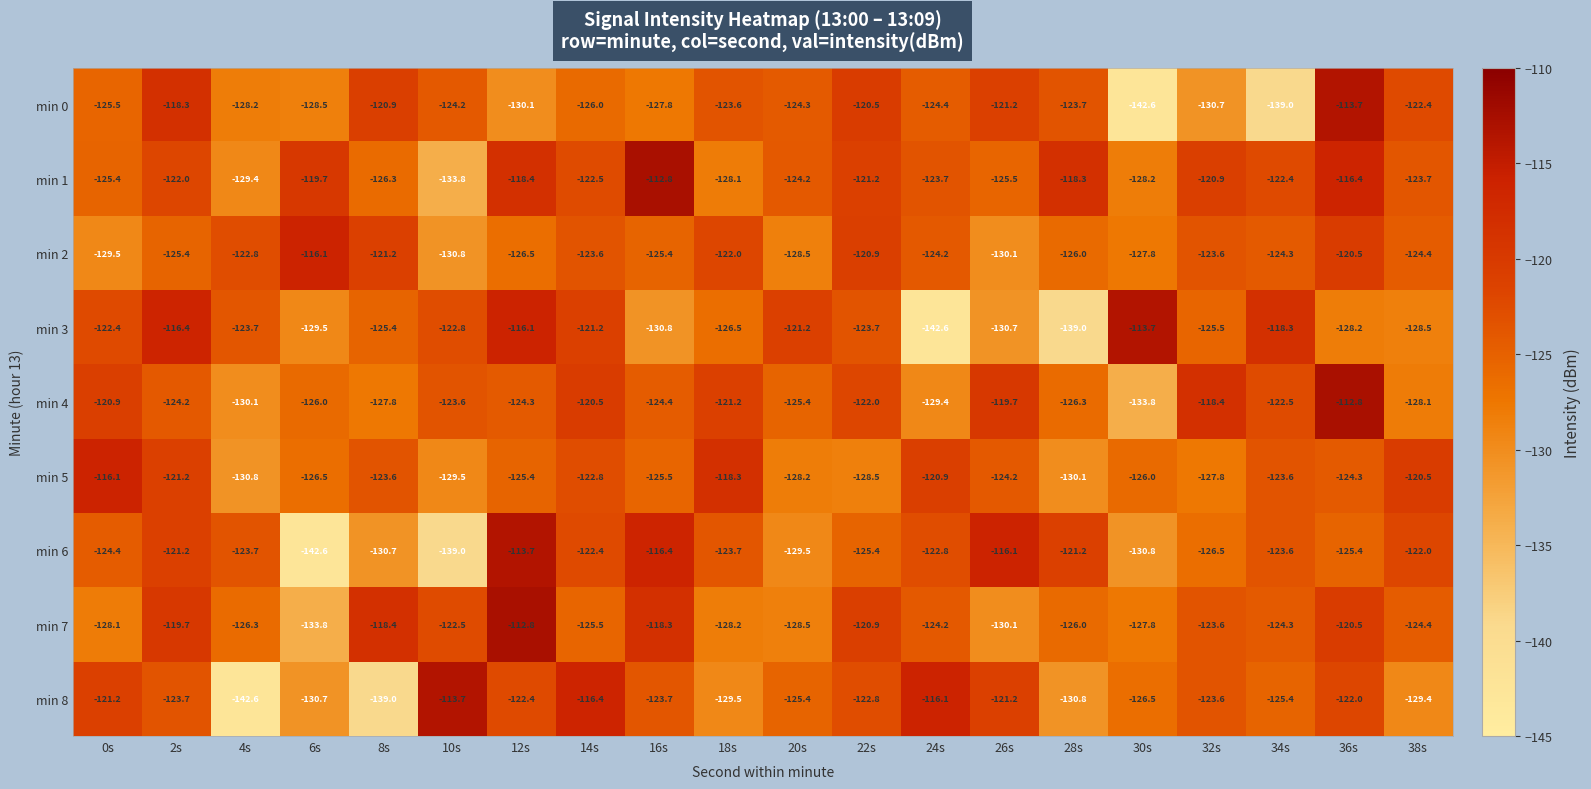

Between 0s and 2s, which series saw the biggest shift?

min 7